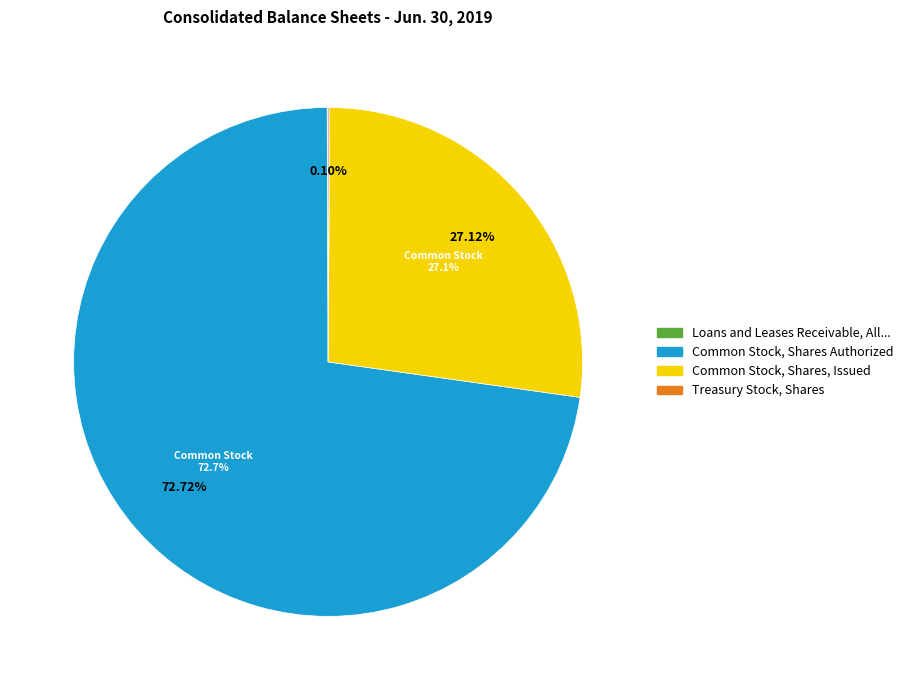

Which slice is the largest?

Common Stock, Shares Authorized